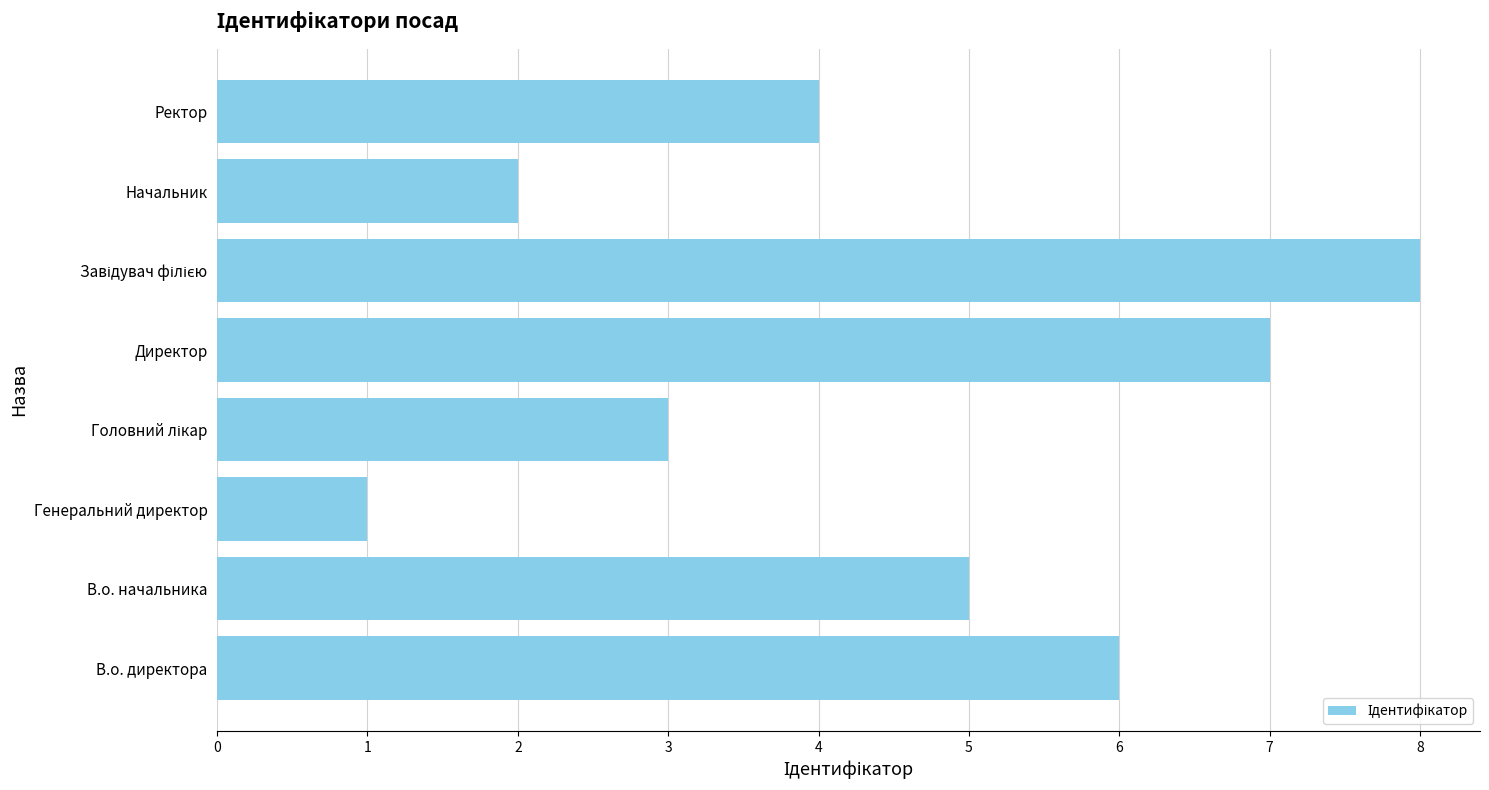

Reading bottom to top, list all the values displayed in this chart.

6	5	1	3	7	8	2	4